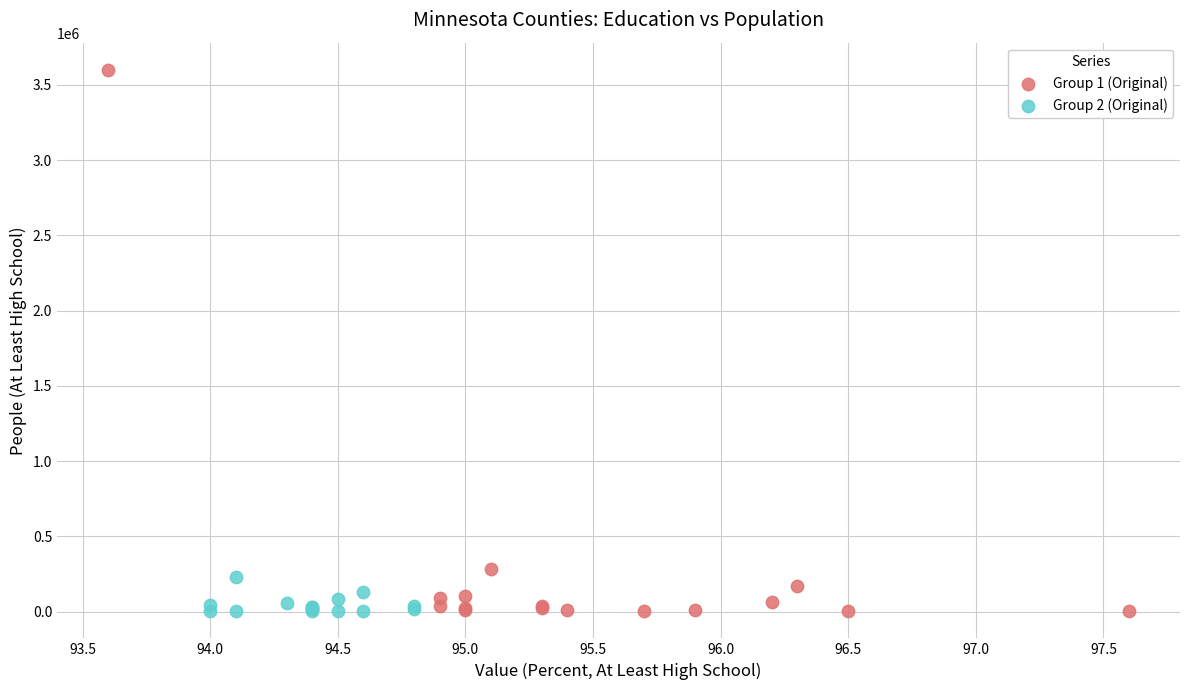

Which series reaches the maximum Y coordinate?

Group 1 (Original)